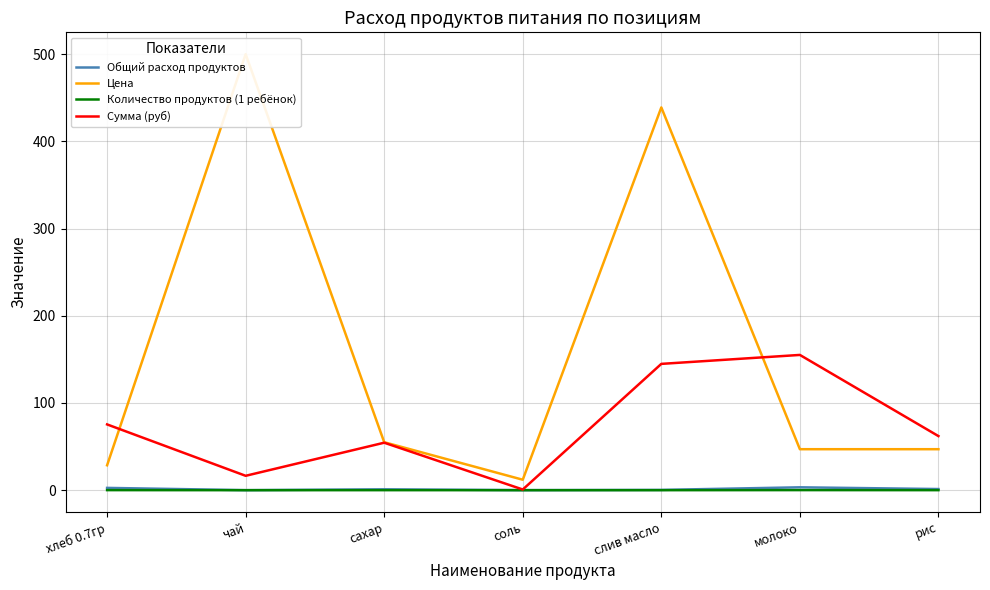

Which series has the widest spread of values?

Цена